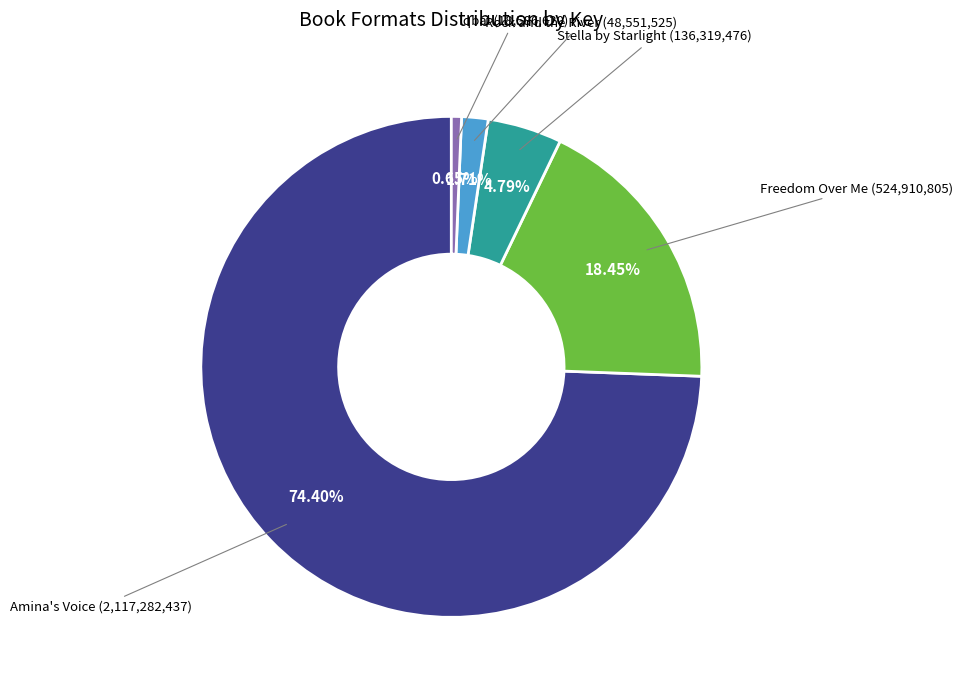

Between Stella by Starlight and Iqbal, which is larger?

Stella by Starlight